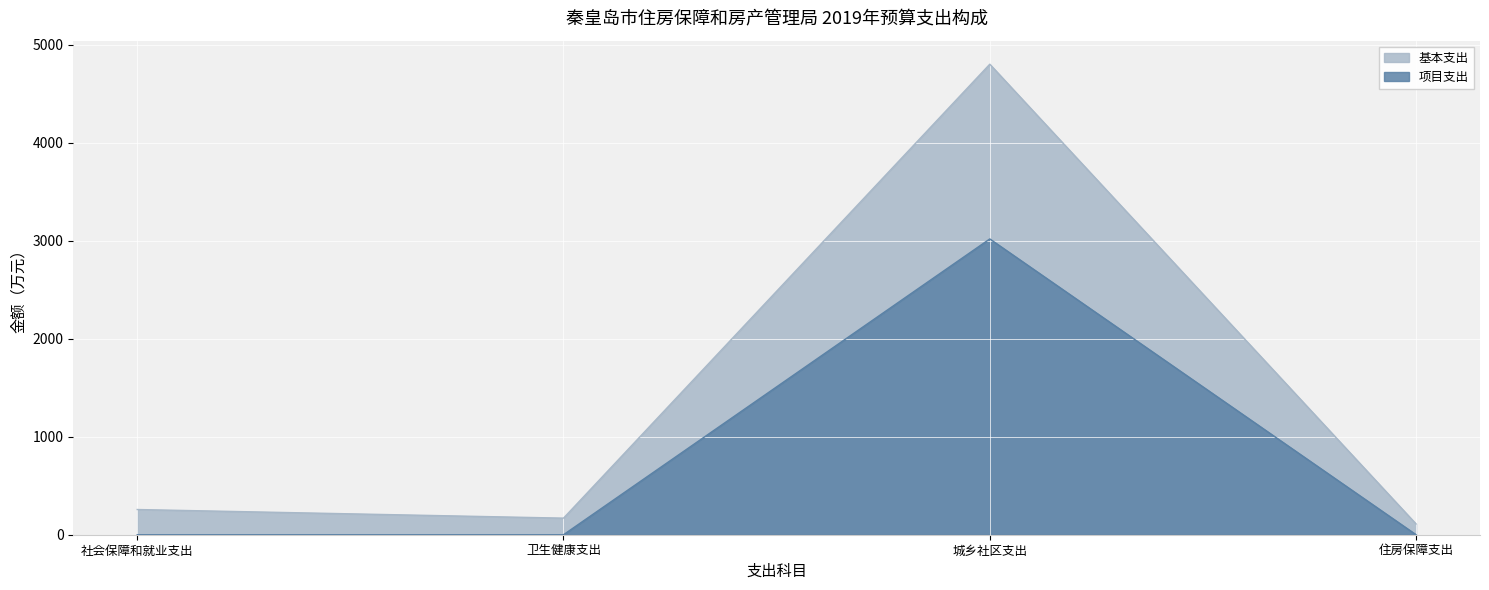

Reading left to right, what are all the values shown in this chart?

基本支出: 社会保障和就业支出=257.2	卫生健康支出=169.3	城乡社区支出=4801.5	住房保障支出=110.0
项目支出: 社会保障和就业支出=0.0	卫生健康支出=0.0	城乡社区支出=3018.4	住房保障支出=0.0